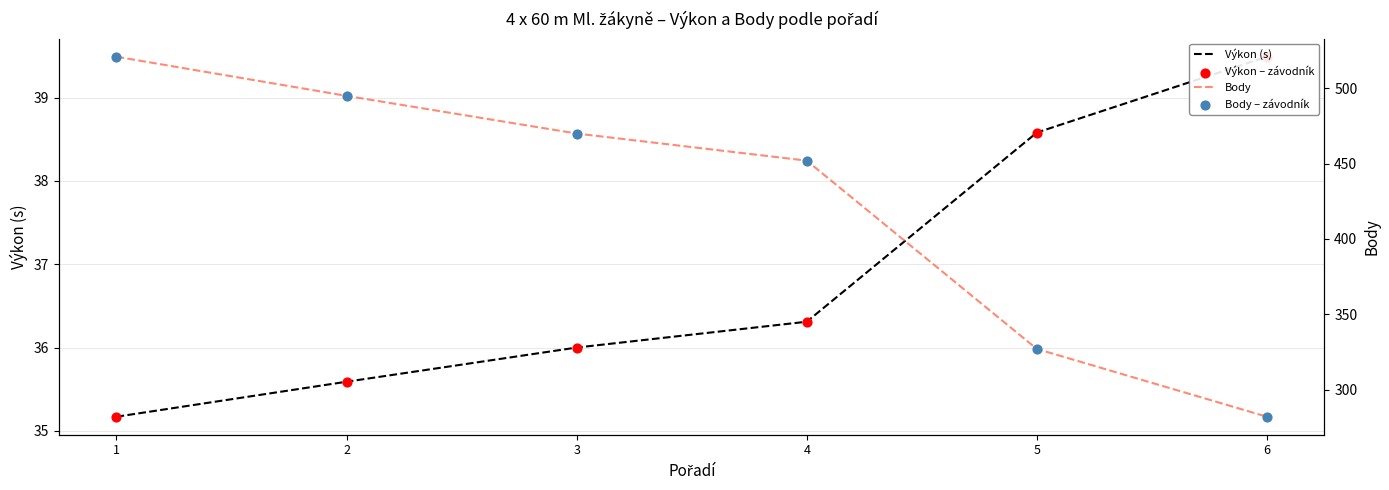

What is the total value across all series at 3?

1012.0